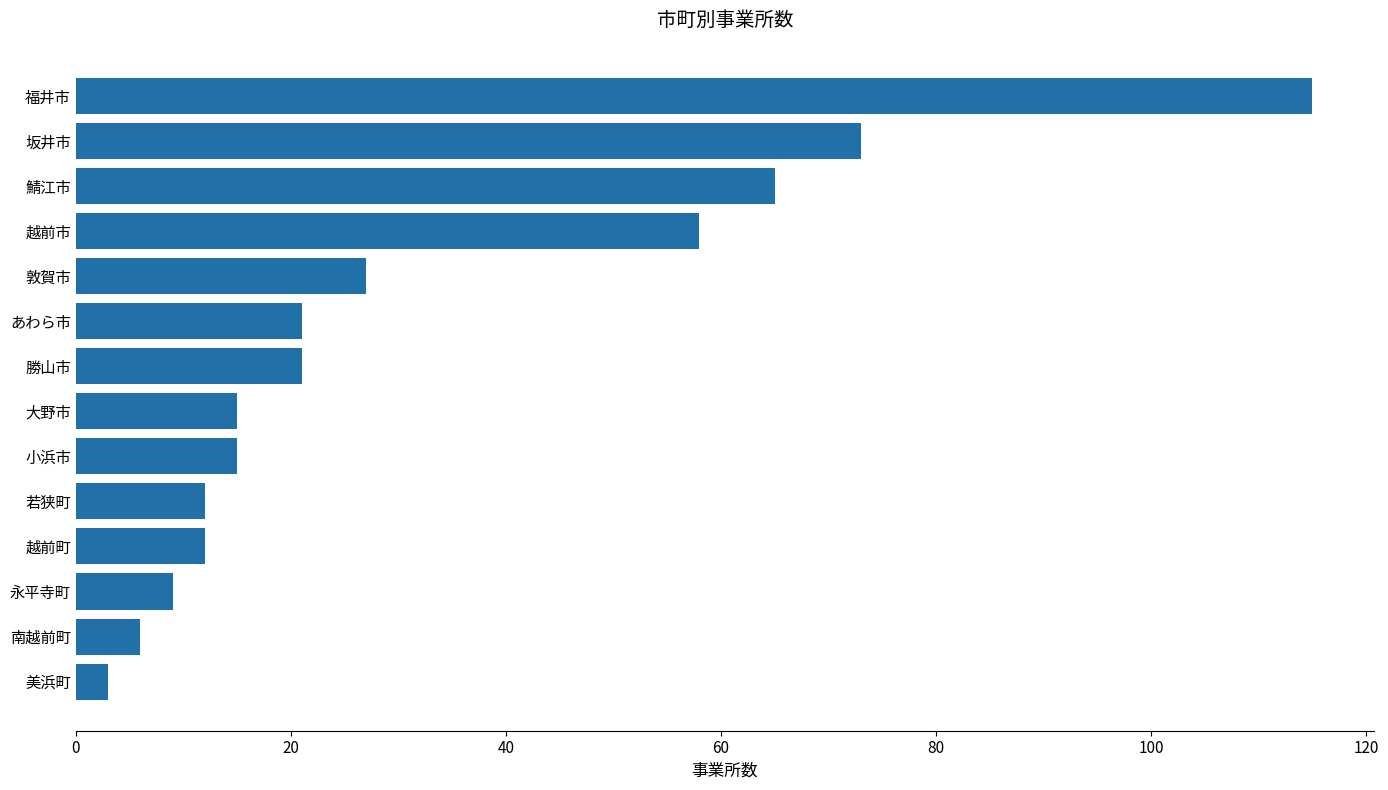

Which category has the highest value across all series?

福井市